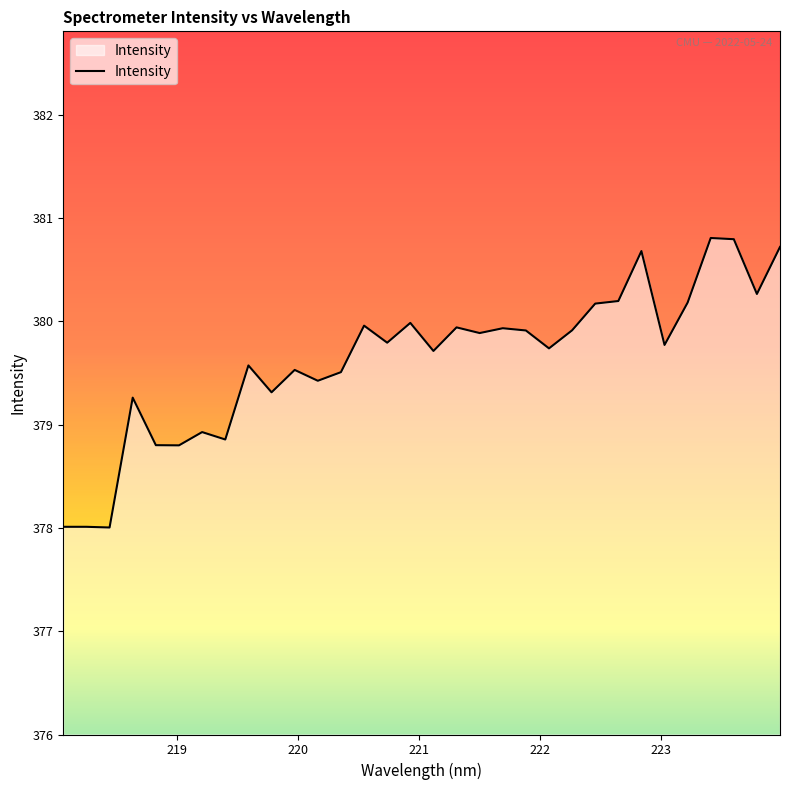

Count the number of categories in the chart.

32